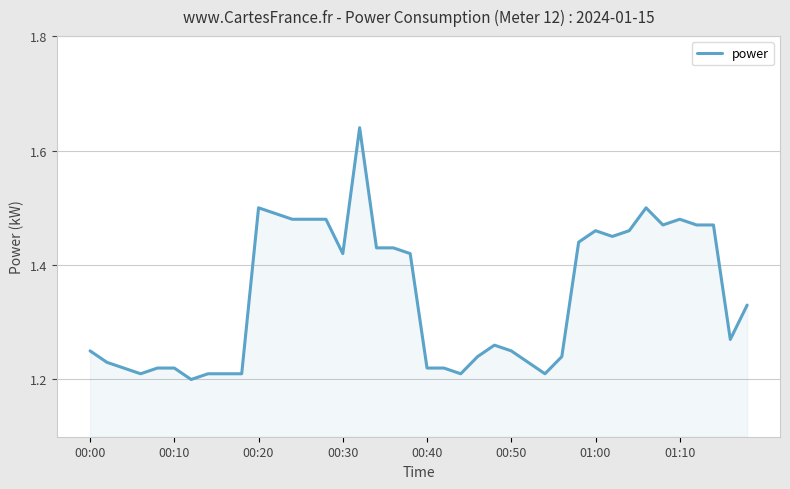

How many interior local valleys (lower than both neighbors) does the data have?

8